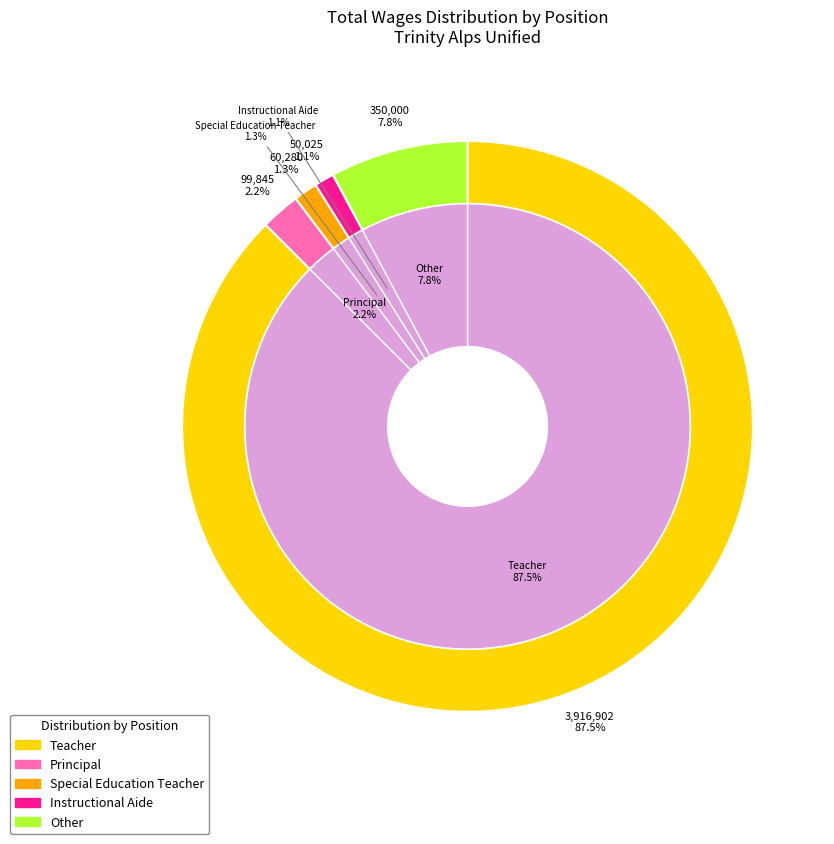

To the nearest percent, what portion does Principal represent?

2%